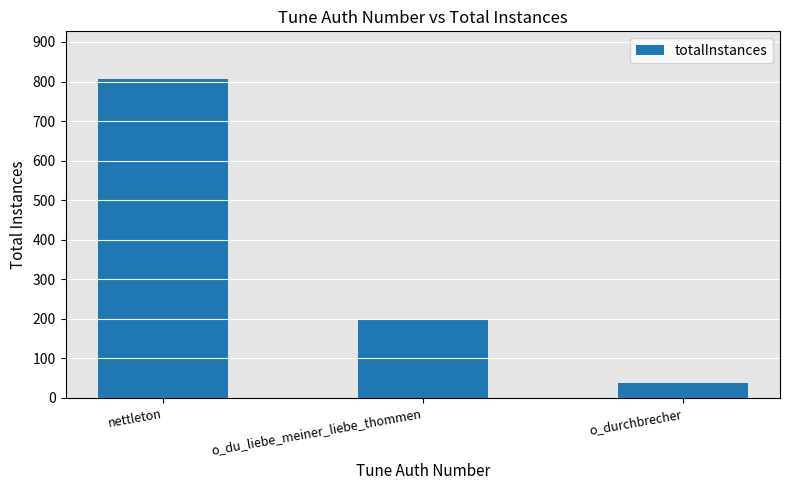

Which has a higher value, nettleton or o_durchbrecher?

nettleton